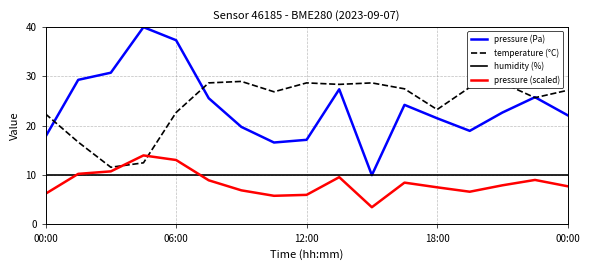

What are all the series names shown in the legend?

pressure (Pa), temperature (°C), humidity (%), pressure (scaled)